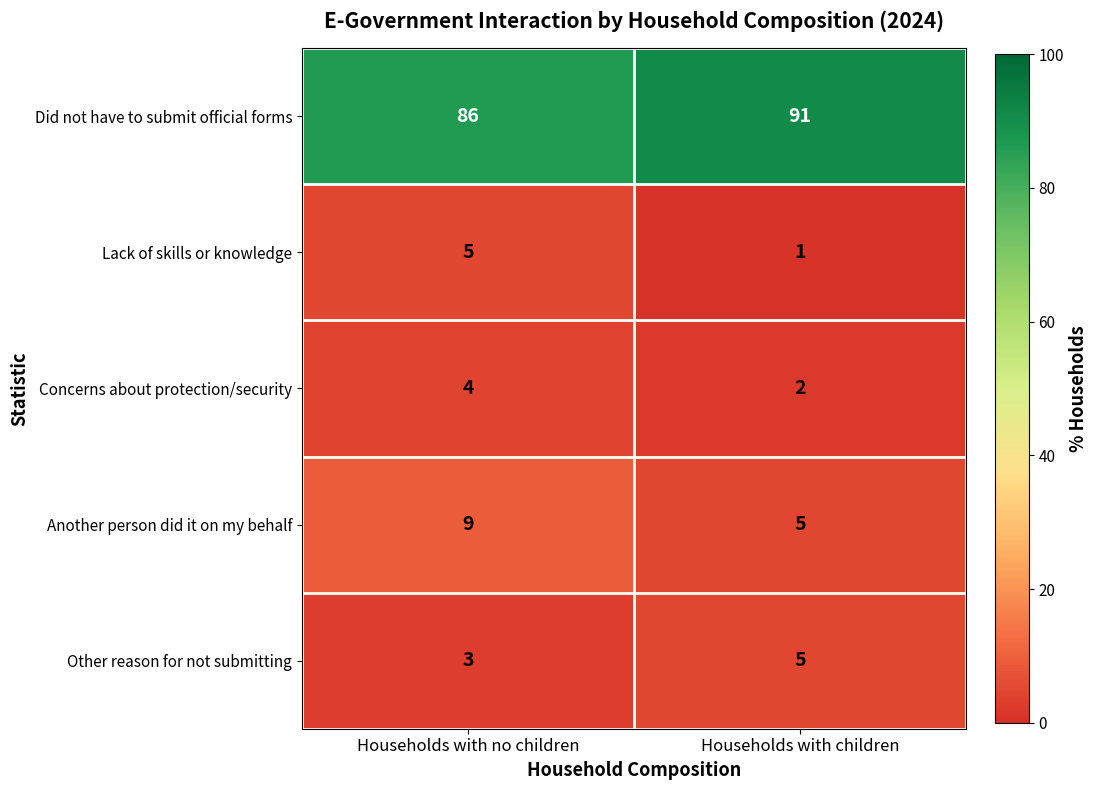

At how many categories does at least one series exceed 12?

2